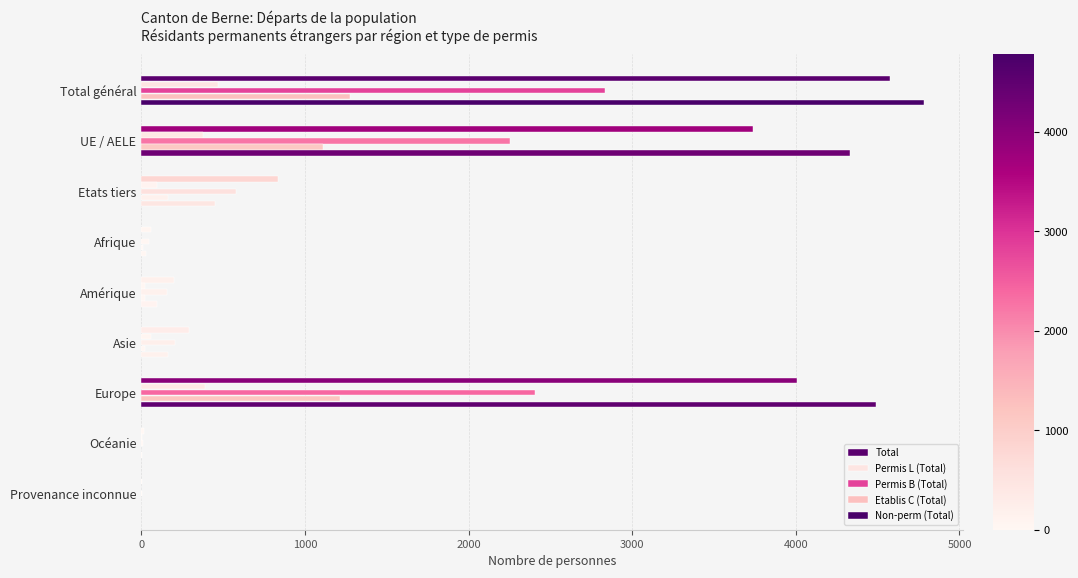

What is the difference between the maximum and minimum values in the Non-perm (Total) series?

4782